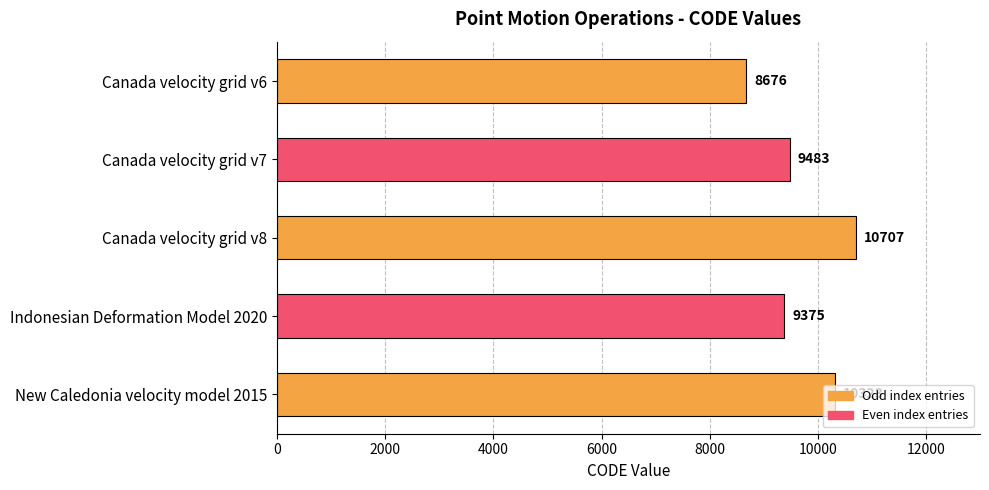

The chart shows a value of 2478 at Canada velocity grid v7. True or false?

False